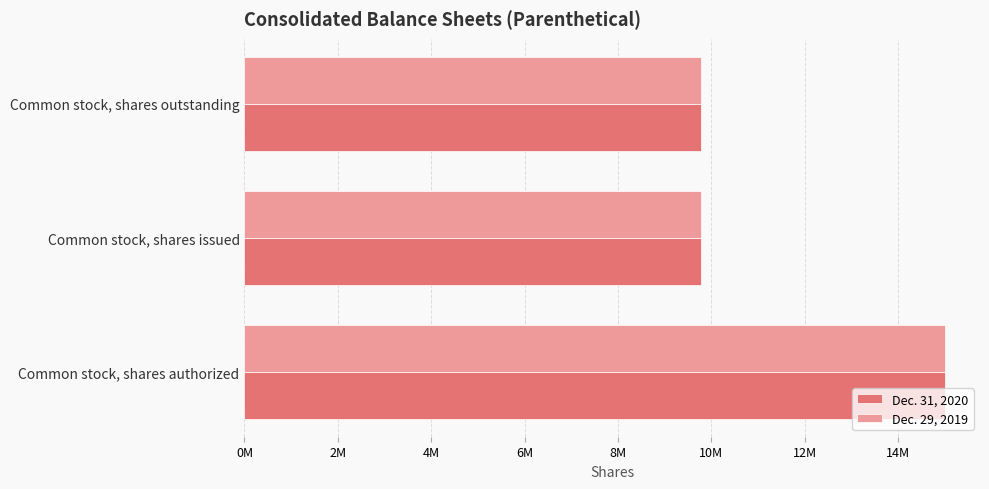

What position from the left is Common stock, shares issued?

2